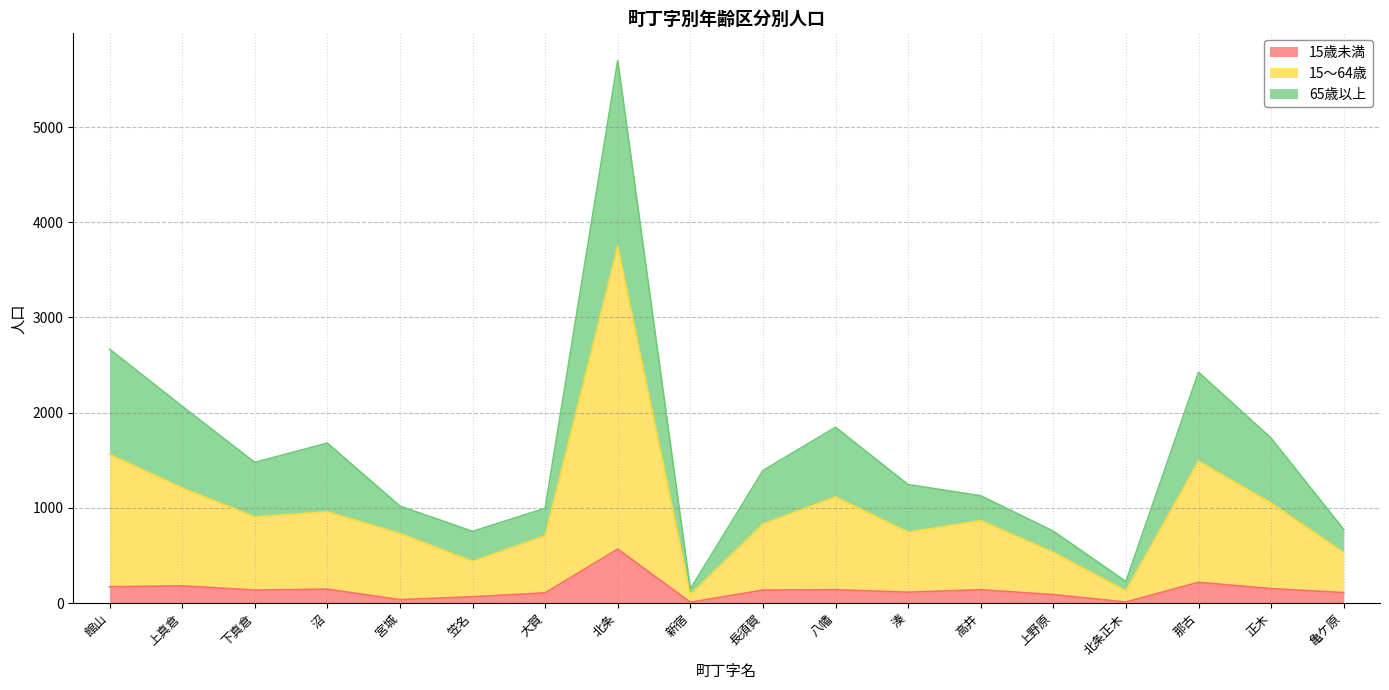

What is the label of the 17th point from the right?

上真倉